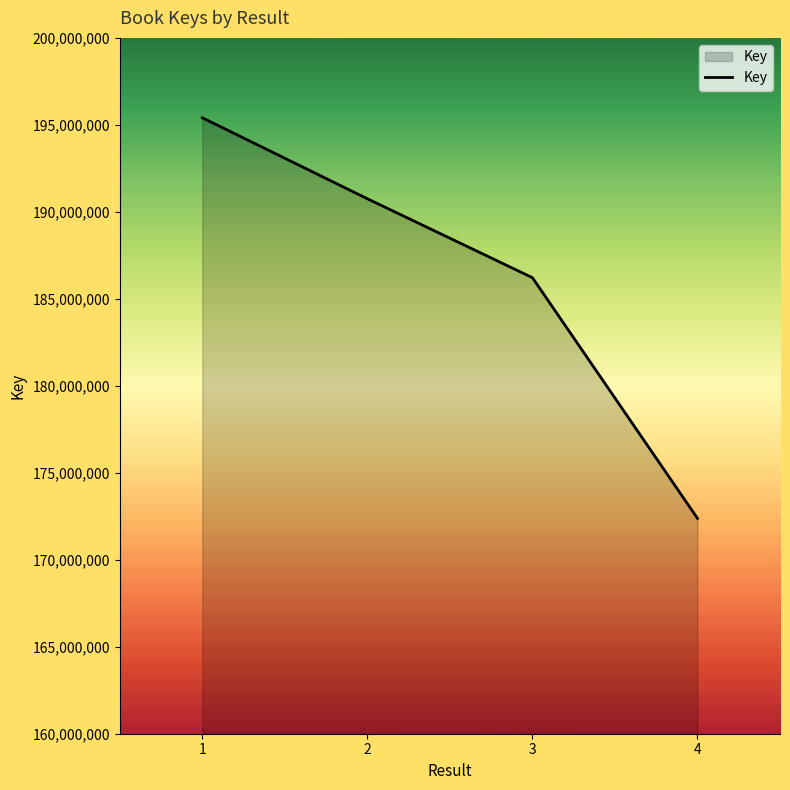

How many values are between 186216415 and 195407916?

3